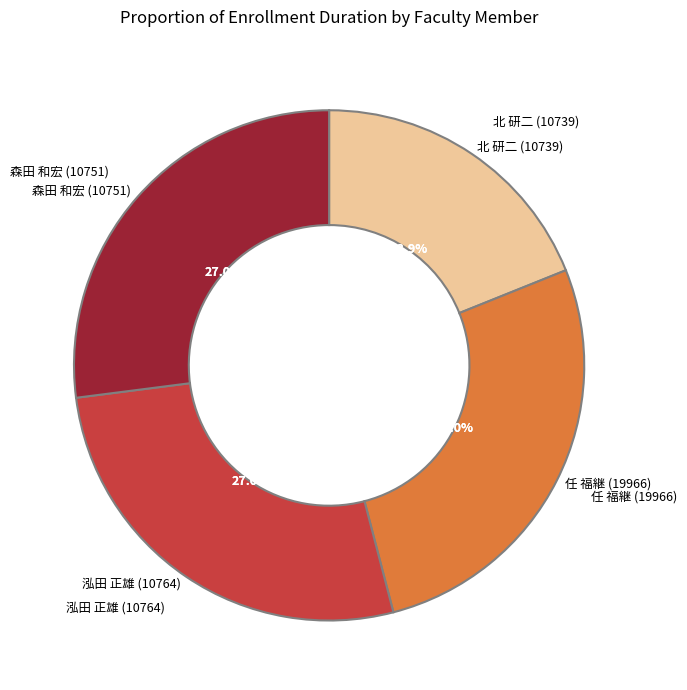

What portion of the pie excludes 泓田 正雄 (10764)?

73.0%